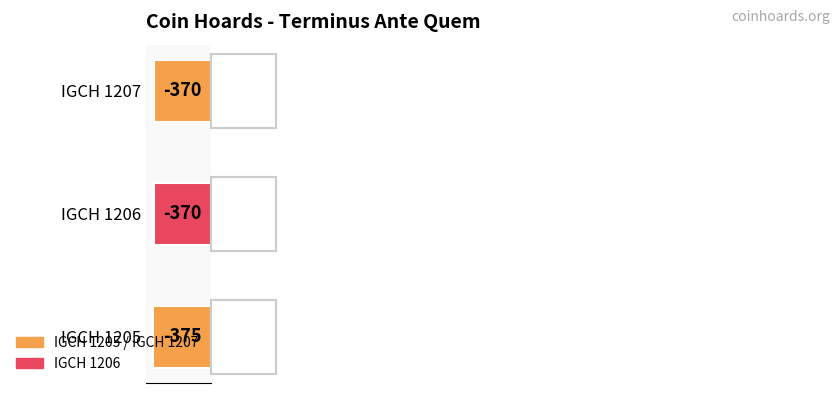

True or false: the data shows -370 at IGCH 1206.

True